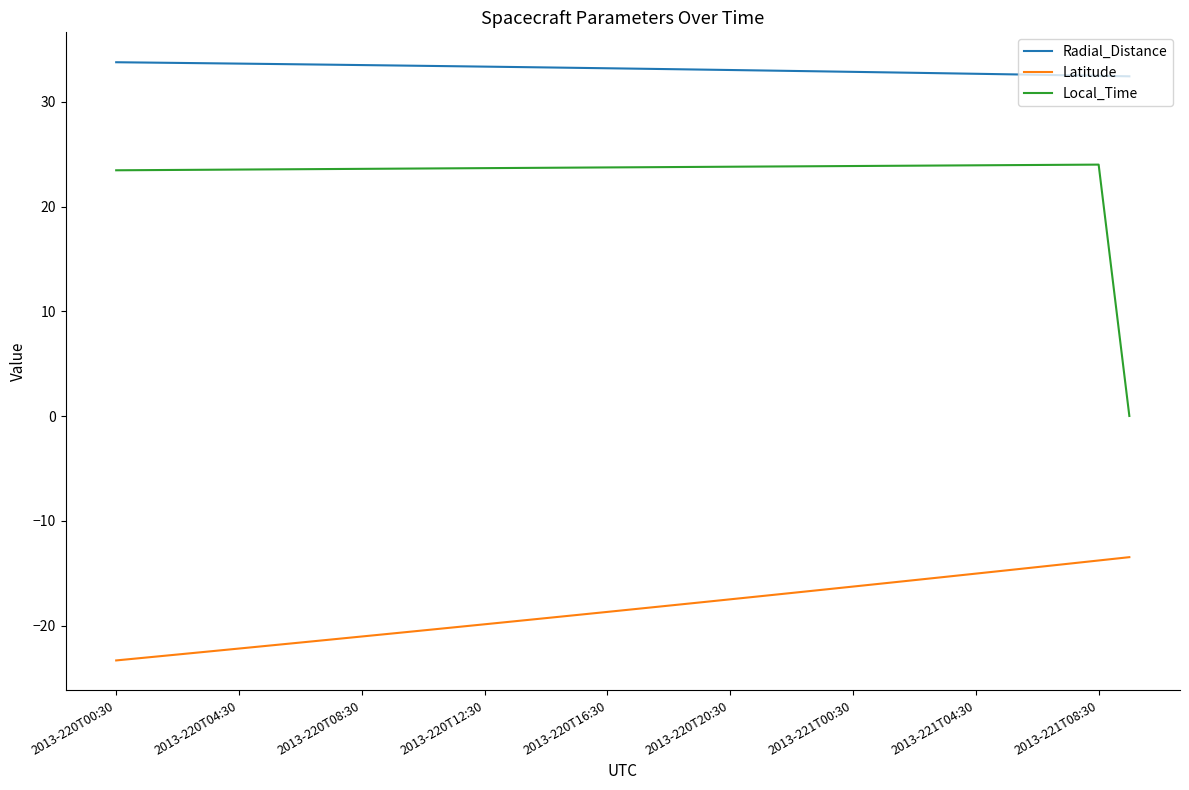

Which series has the widest spread of values?

Local_Time